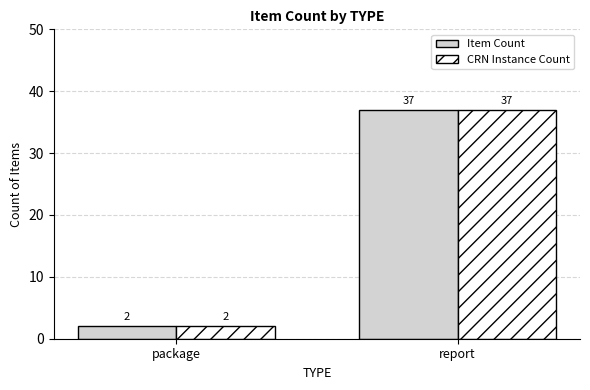

Is it true that Item Count equals 37 at report?

True